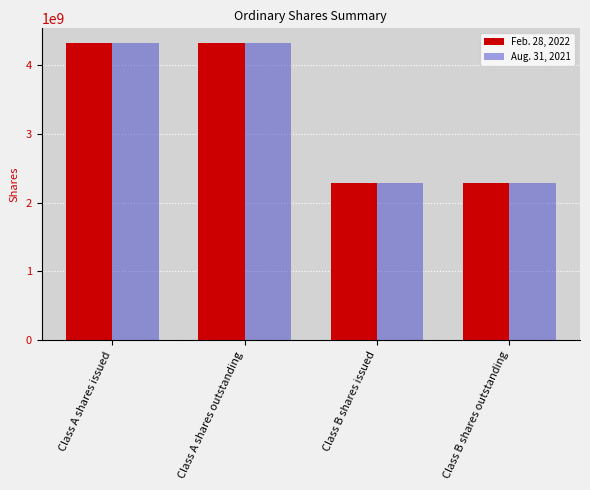

Reading left to right, extract all data points from this chart.

Feb. 28, 2022: 4321229545	4321229545	2290430016	2290430016
Aug. 31, 2021: 4321229545	4321229545	2290430016	2290430016